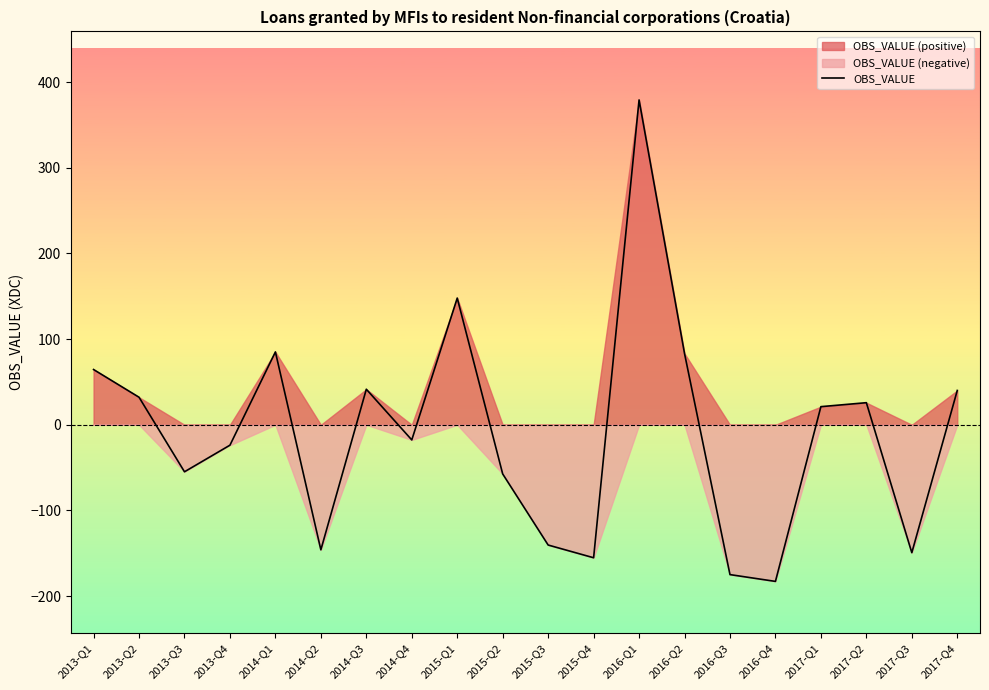

Where does the data first go above 21?

2013-Q1